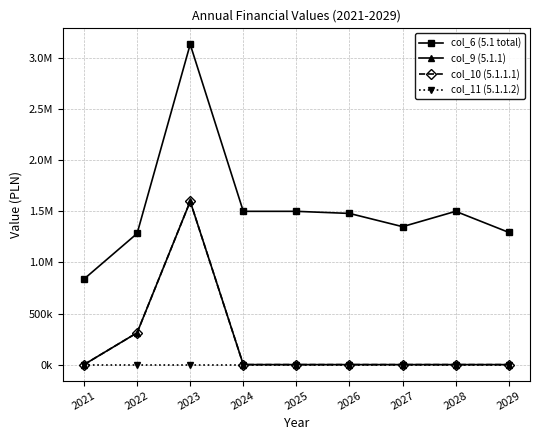

The value of col_10 (5.1.1.1) at 2025 is 741602.2. True or false?

False